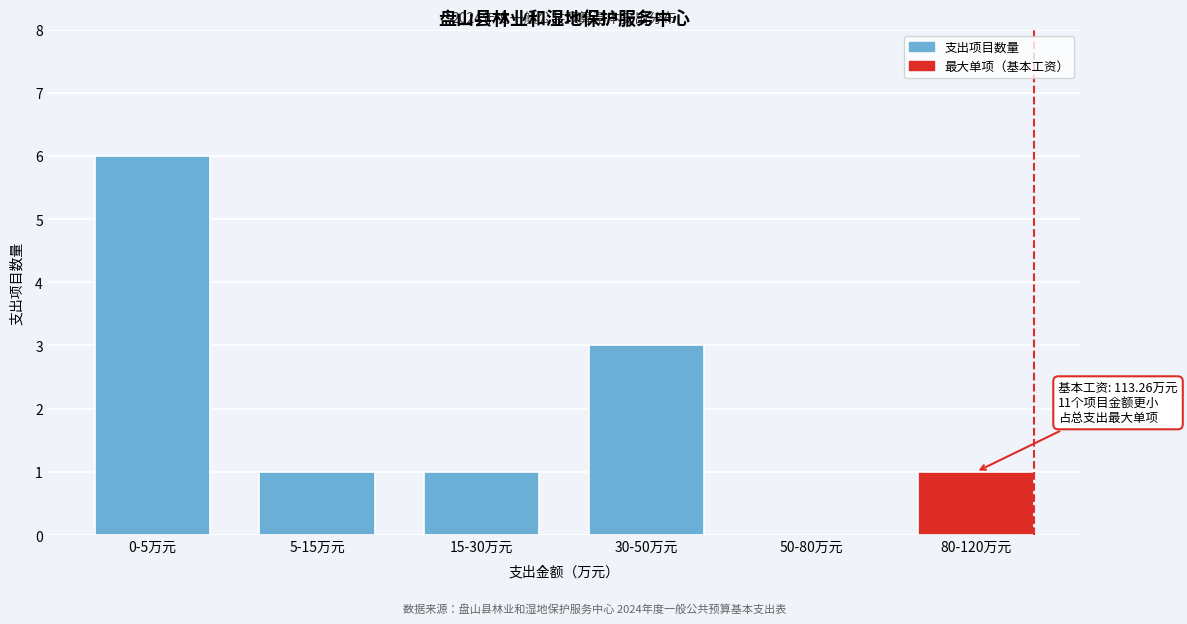

Reading right to left, list all the values displayed in this chart.

80-120万元=1	50-80万元=0	30-50万元=3	15-30万元=1	5-15万元=1	0-5万元=6